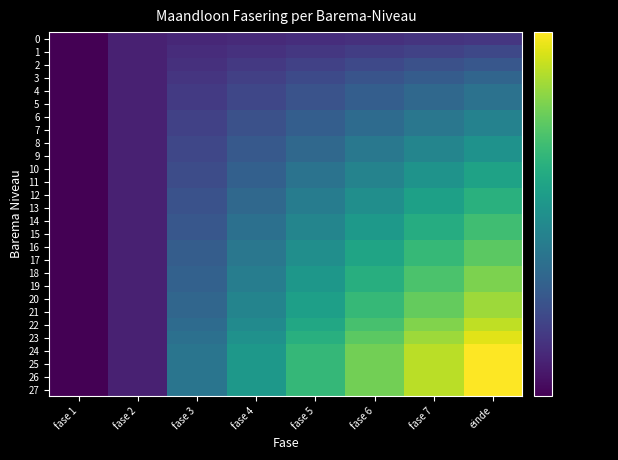

Which label corresponds to the smallest value in the chart?

fase 1